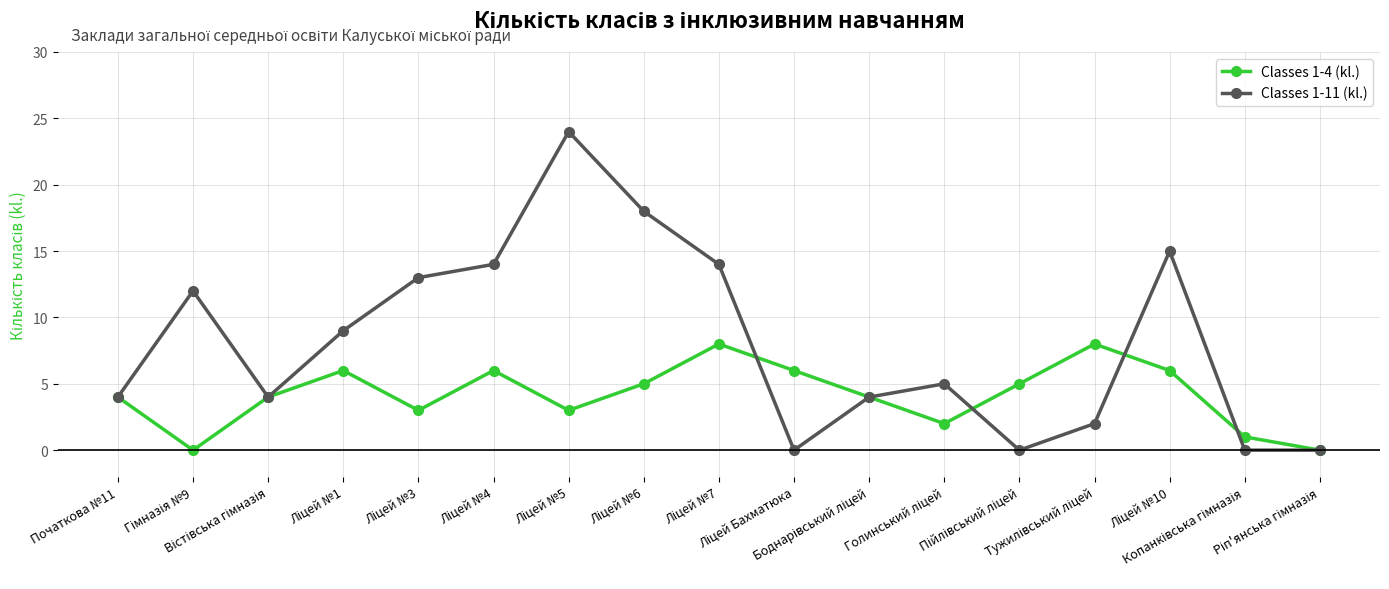

How many interior local valleys does the Classes 1-4 (kl.) series have?

4